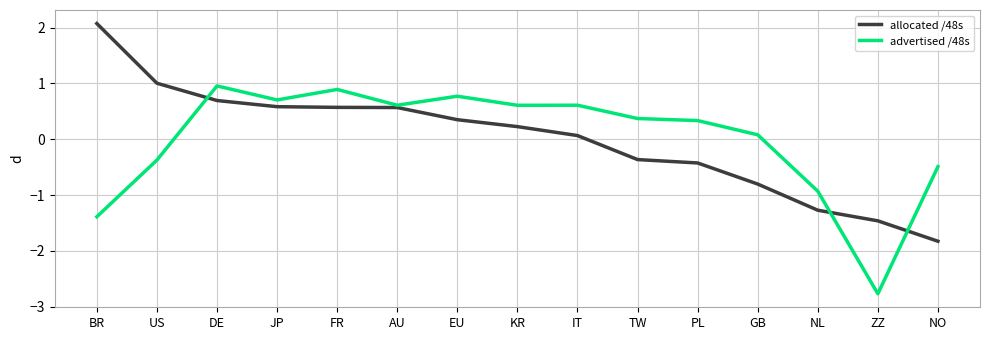

Where does the allocated /48s series first go above 0?

BR